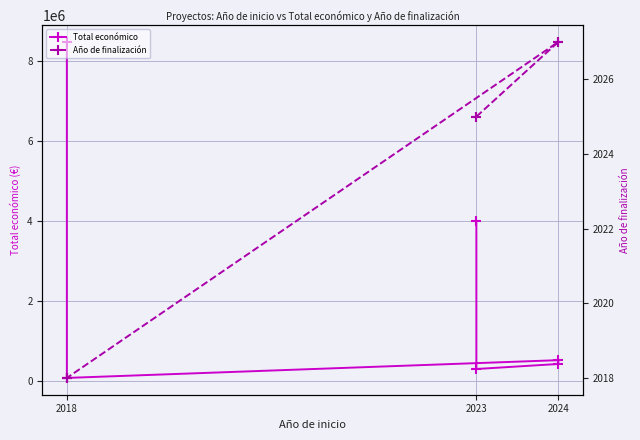

True or false: Año de finalización and Total económico cross at least once.

False